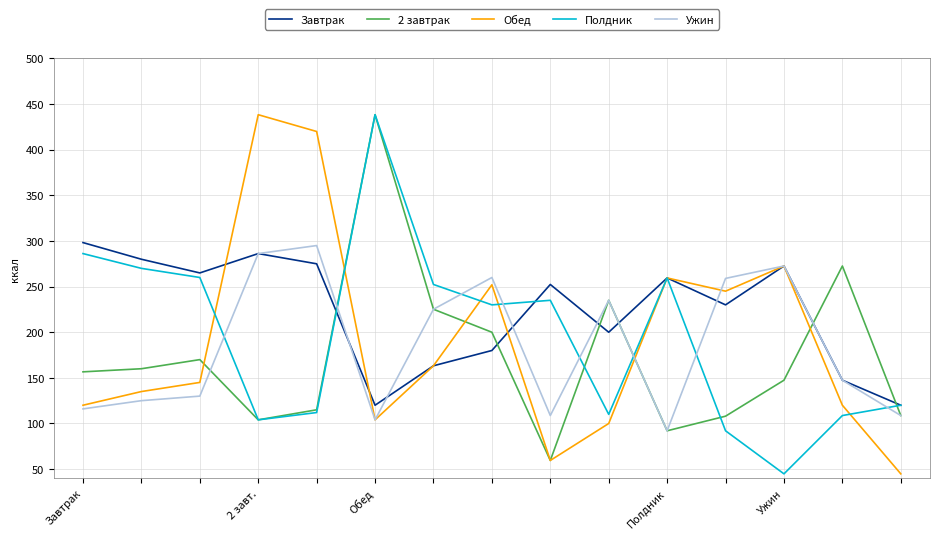

Which series ends up on top after the final intersection of Завтрак and Обед?

Завтрак